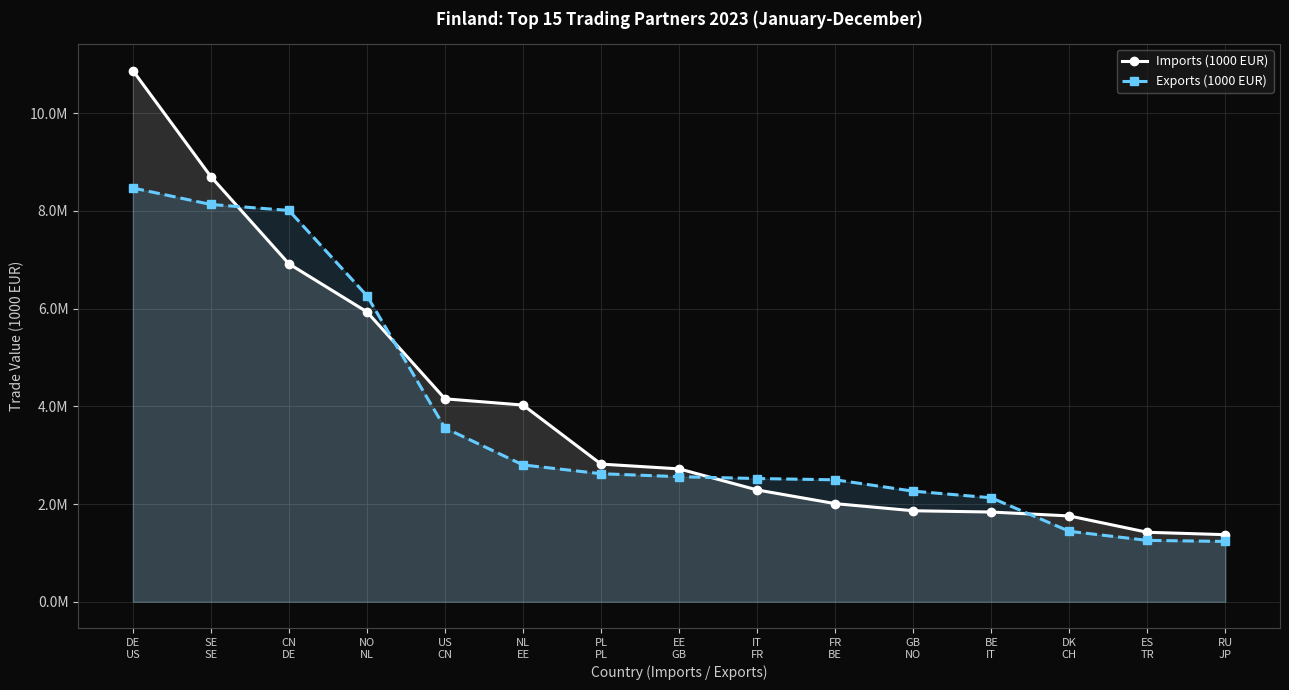

Where do Imports (1000 EUR) and Exports (1000 EUR) first cross each other?

SE
SE and CN
DE